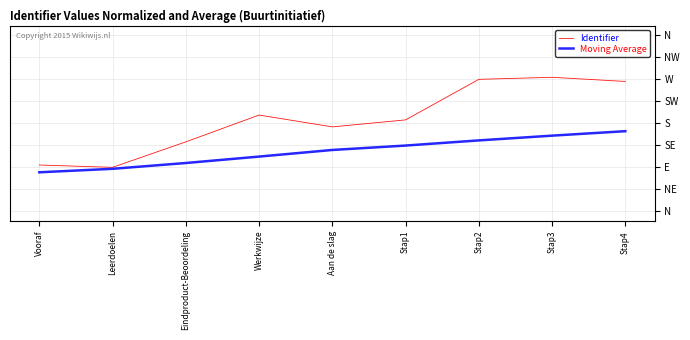

What is the average value of the Identifier series?

0.5